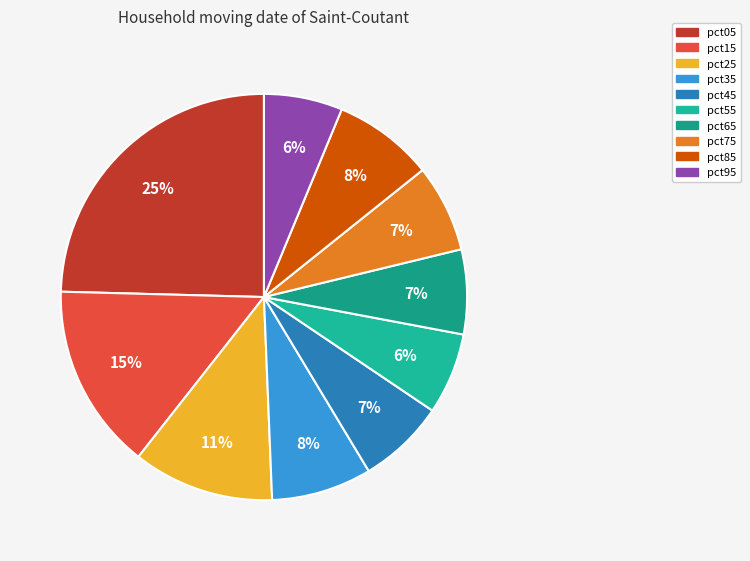

Between pct75 and pct95, which is larger?

pct75